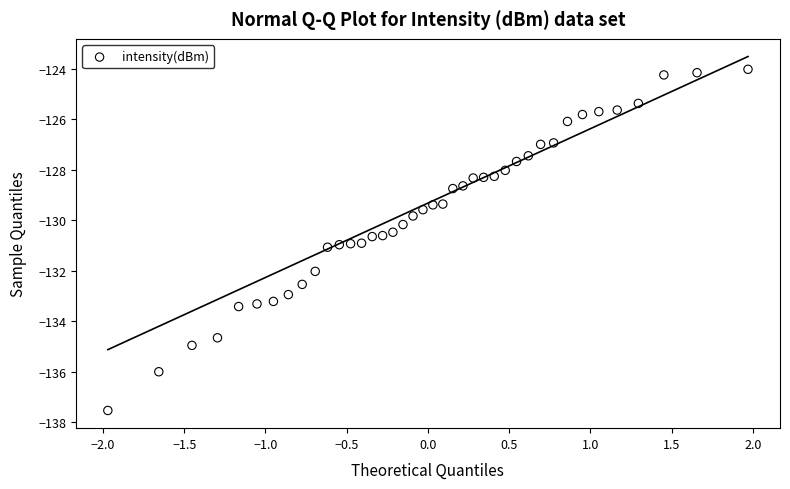

What is the range of Y values (max minus min)?

13.5